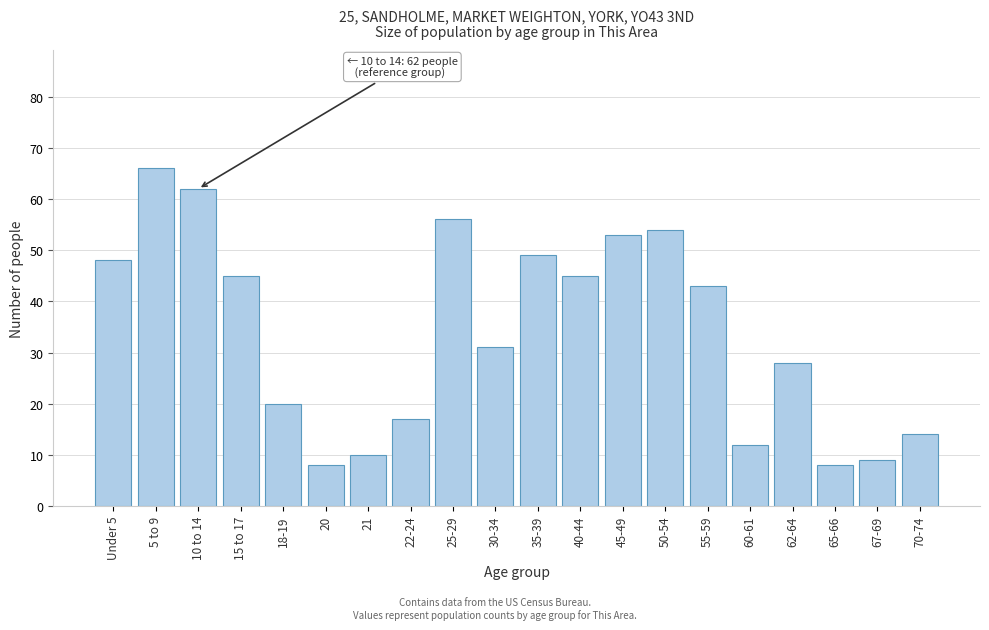

Reading left to right, extract all data points from this chart.

Under 5=48	5 to 9=66	10 to 14=62	15 to 17=45	18-19=20	20=8	21=10	22-24=17	25-29=56	30-34=31	35-39=49	40-44=45	45-49=53	50-54=54	55-59=43	60-61=12	62-64=28	65-66=8	67-69=9	70-74=14